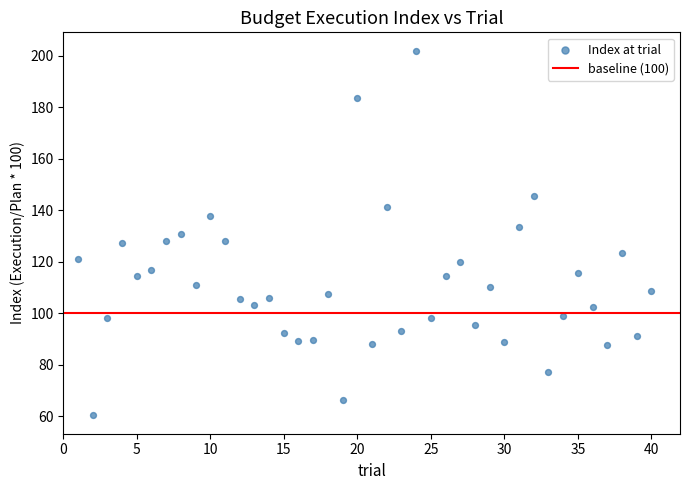

What is the range of X values (max minus min)?

39.0